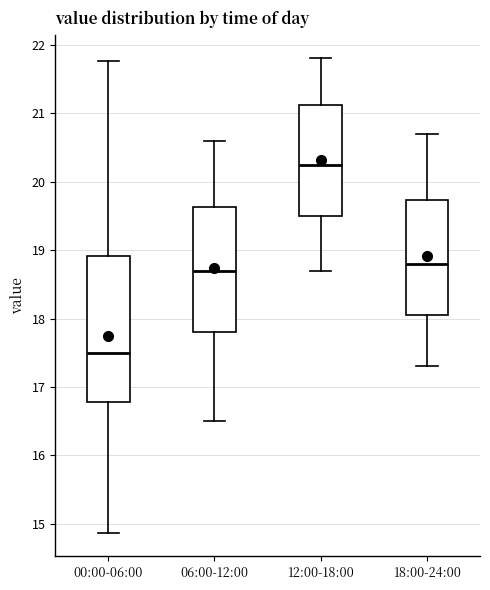

Reading left to right, transcribe this box plot: for each box, give where its median line is, the range the box spans, and where its two whiskers end, as read against the y-axis. The values are not printed on the chart, so give them approximately, as read against the axis.

00:00-06:00: median 17.5, box 16.8 to 18.9, whiskers 14.9 to 21.8
06:00-12:00: median 18.7, box 17.8 to 19.6, whiskers 16.5 to 20.6
12:00-18:00: median 20.3, box 19.5 to 21.1, whiskers 18.7 to 21.8
18:00-24:00: median 18.8, box 18.1 to 19.7, whiskers 17.3 to 20.7